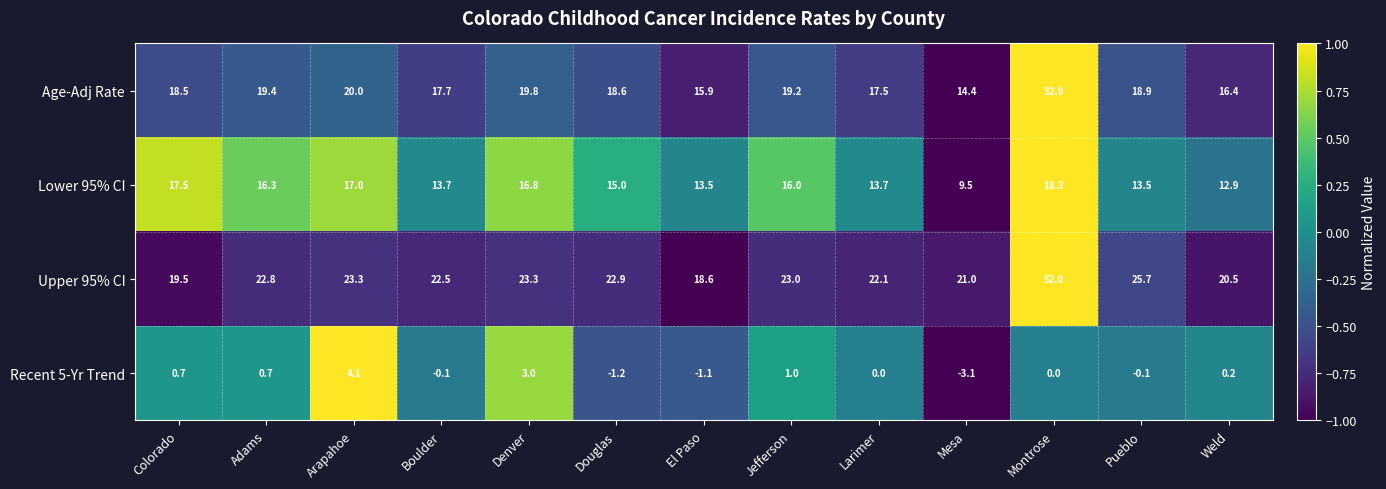

Which label corresponds to the largest value in the chart?

Montrose